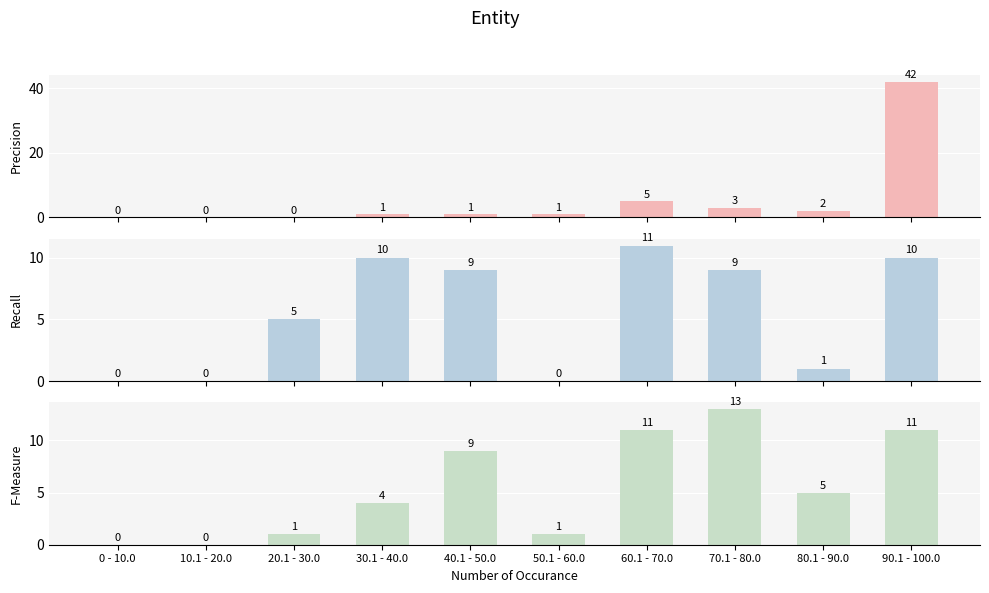

Which label corresponds to the smallest value in the chart?

0 - 10.0